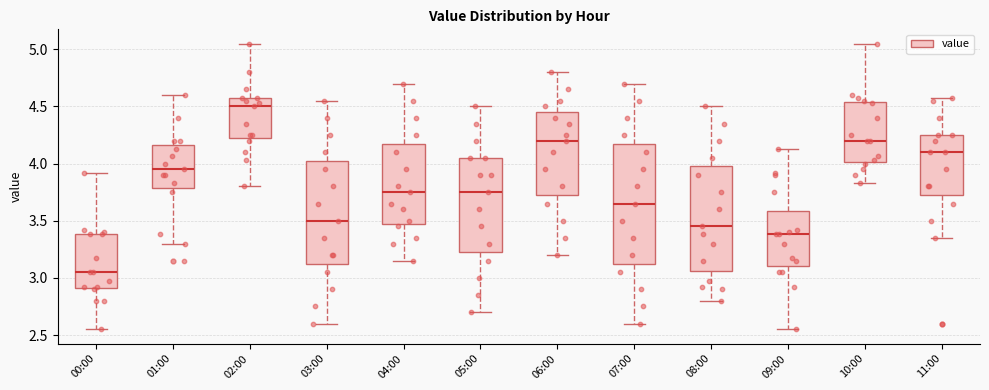

Reading left to right, read every box against the y-axis: the position of its median line, the range the box covers, and the ends of its whiskers. The values are not printed on the chart, so give them approximately, as read against the axis.

00:00: median 3.05, box 2.90 to 3.40, whiskers 2.55 to 3.90
01:00: median 3.95, box 3.80 to 4.15, whiskers 3.30 to 4.60
02:00: median 4.50, box 4.25 to 4.55, whiskers 3.80 to 5.05
03:00: median 3.50, box 3.15 to 4.05, whiskers 2.60 to 4.55
04:00: median 3.75, box 3.50 to 4.20, whiskers 3.15 to 4.70
05:00: median 3.75, box 3.25 to 4.05, whiskers 2.70 to 4.50
06:00: median 4.20, box 3.75 to 4.45, whiskers 3.20 to 4.80
07:00: median 3.65, box 3.15 to 4.20, whiskers 2.60 to 4.70
08:00: median 3.45, box 3.05 to 4.00, whiskers 2.80 to 4.50
09:00: median 3.40, box 3.10 to 3.60, whiskers 2.55 to 4.15
10:00: median 4.20, box 4.00 to 4.55, whiskers 3.85 to 5.05
11:00: median 4.10, box 3.75 to 4.25, whiskers 3.35 to 4.55